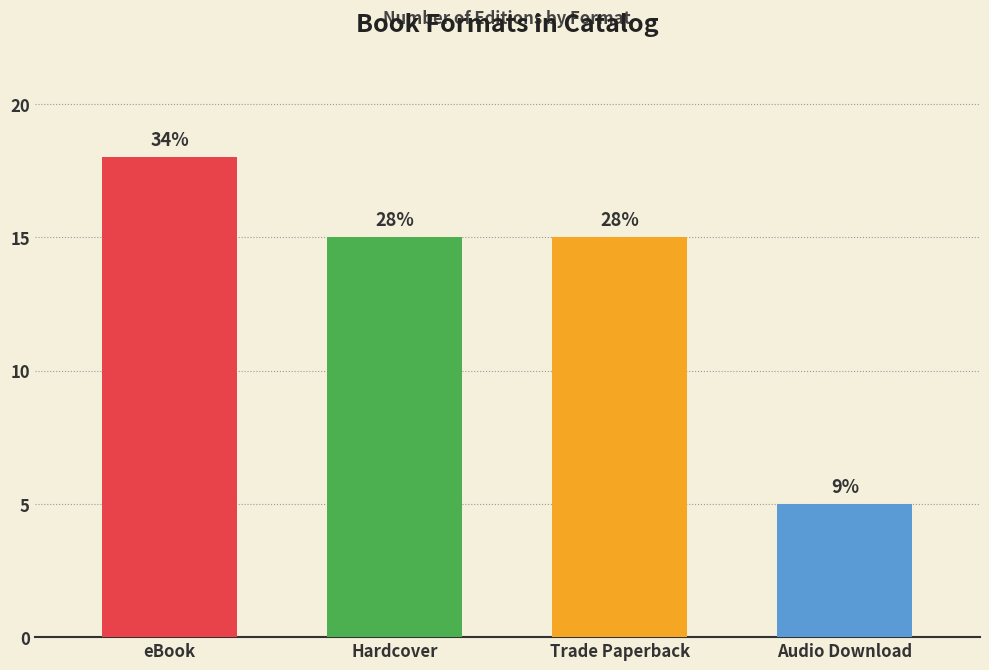

Which category has the lowest value across all series?

Audio Download